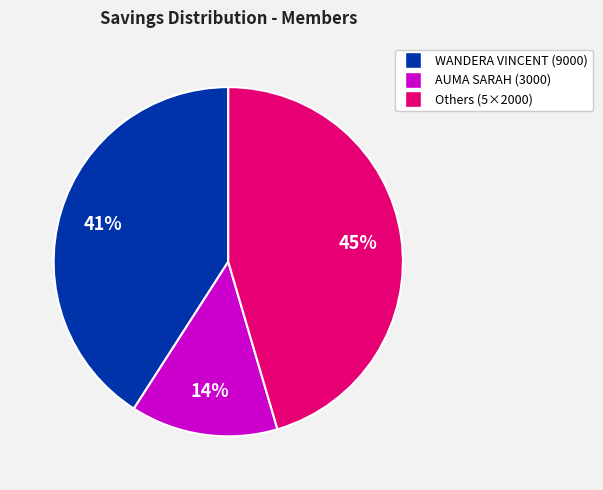

To the nearest percent, what is the average slice percentage?

33%